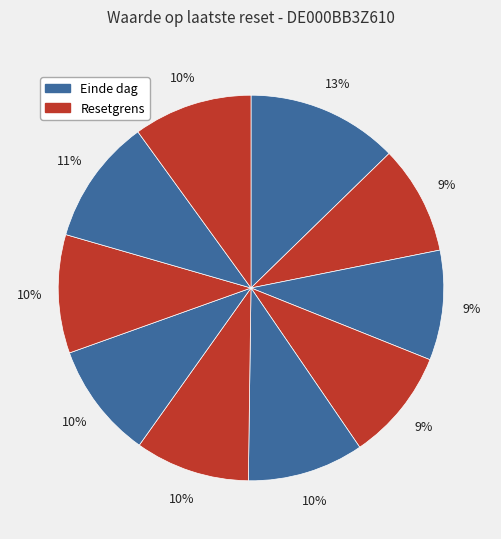

How many segments does this pie chart have?

10